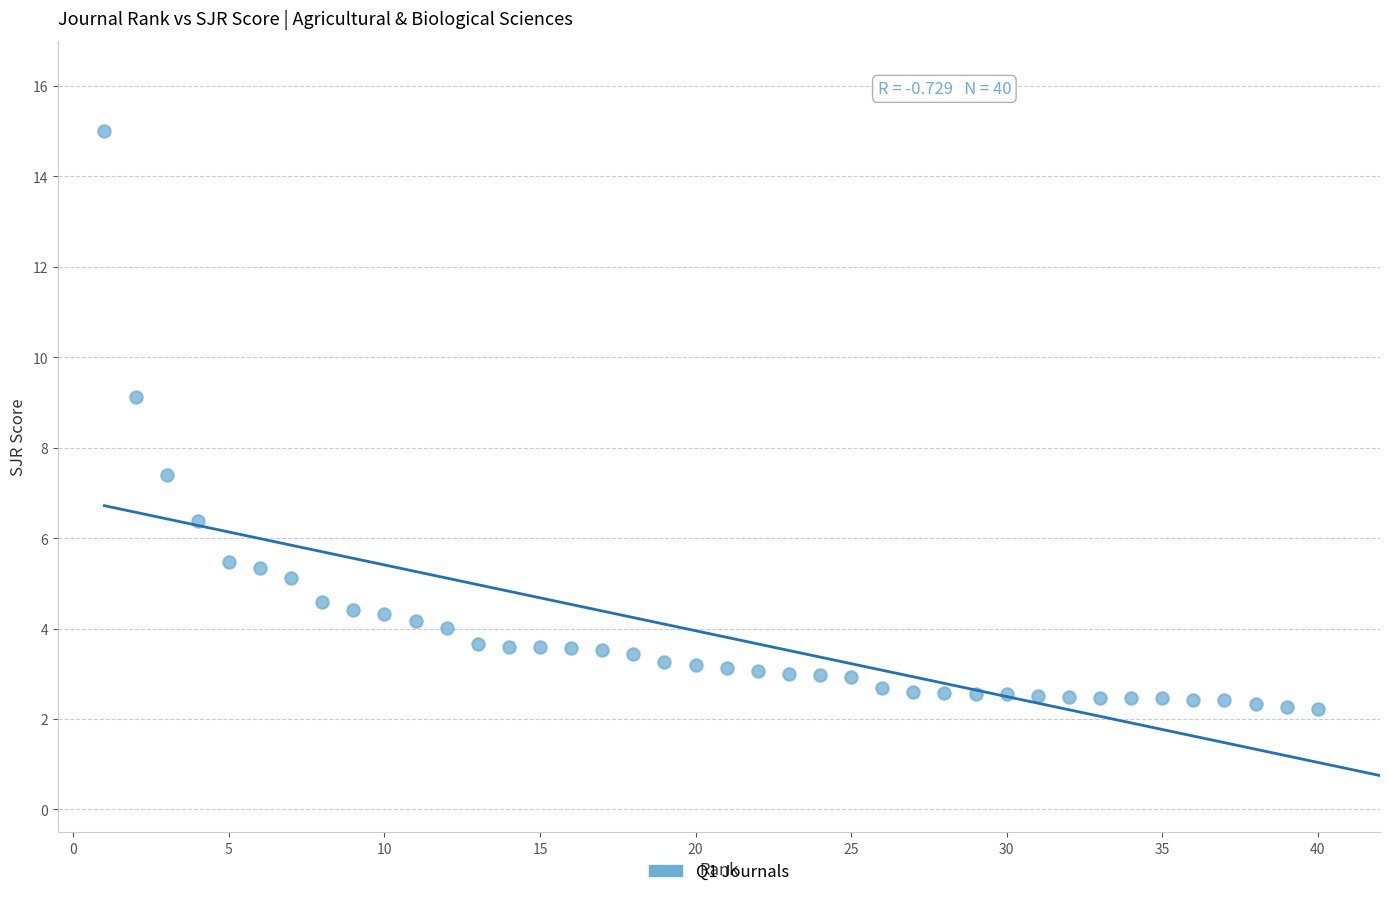

What Y value in the scatter plot is closest to 8?

7.4